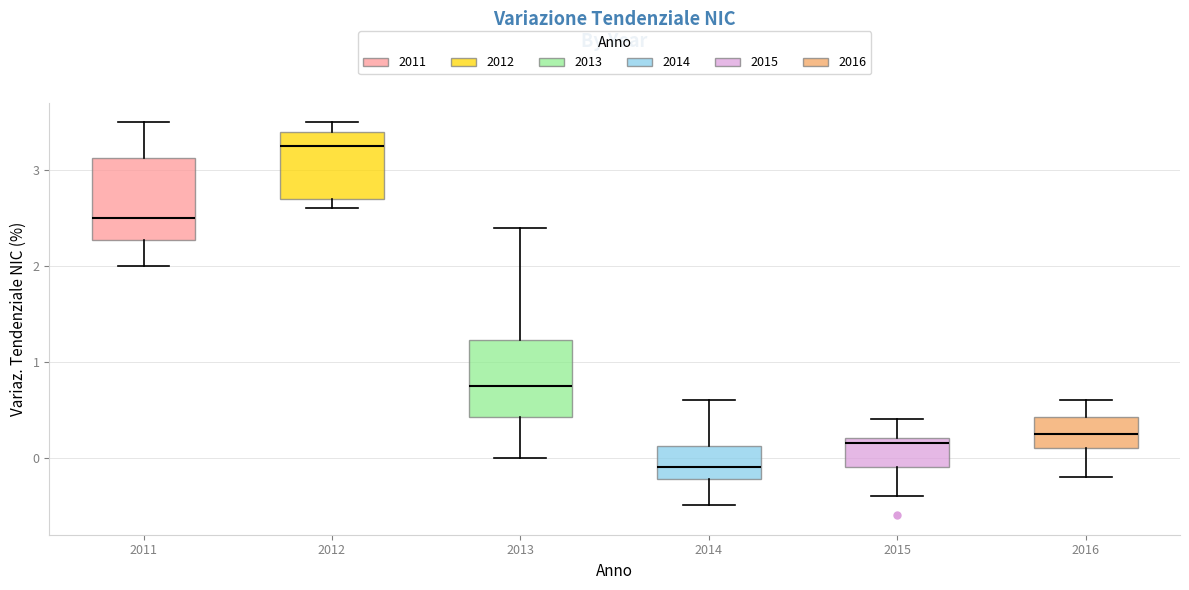

Where is the lower edge of the box at x = 2011 on the y-axis? The values are not printed on the chart, so give them approximately, as read against the axis.

2.3